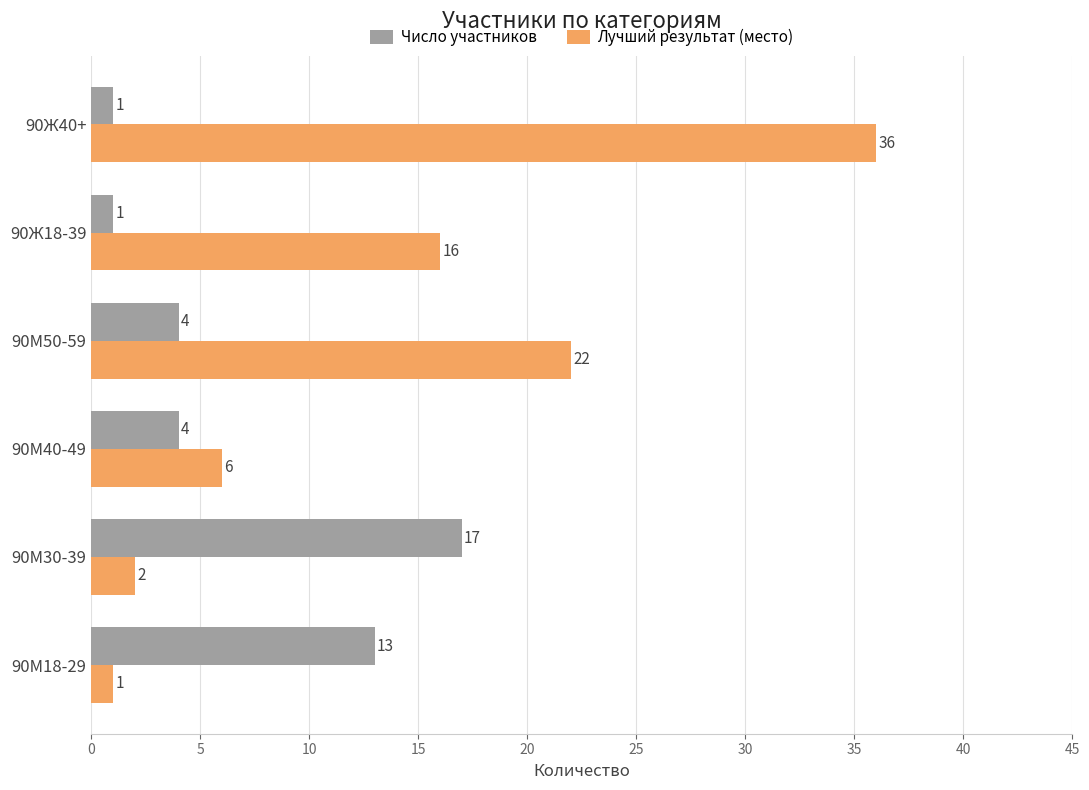

What are all the series names shown in the legend?

Число участников, Лучший результат (место)